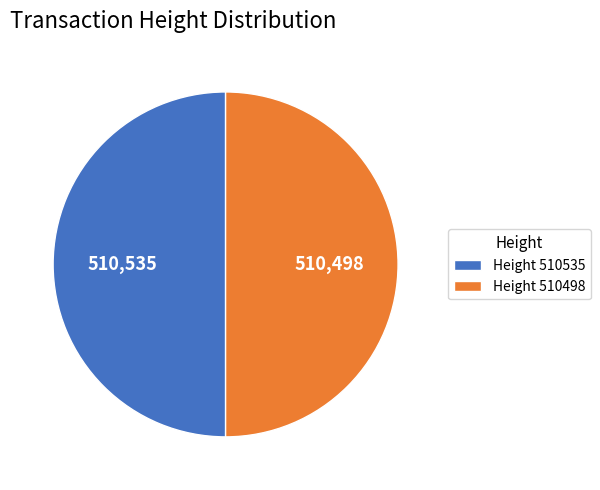

What is the ratio of the value at Height 510535 to the value at Height 510498?

1.0